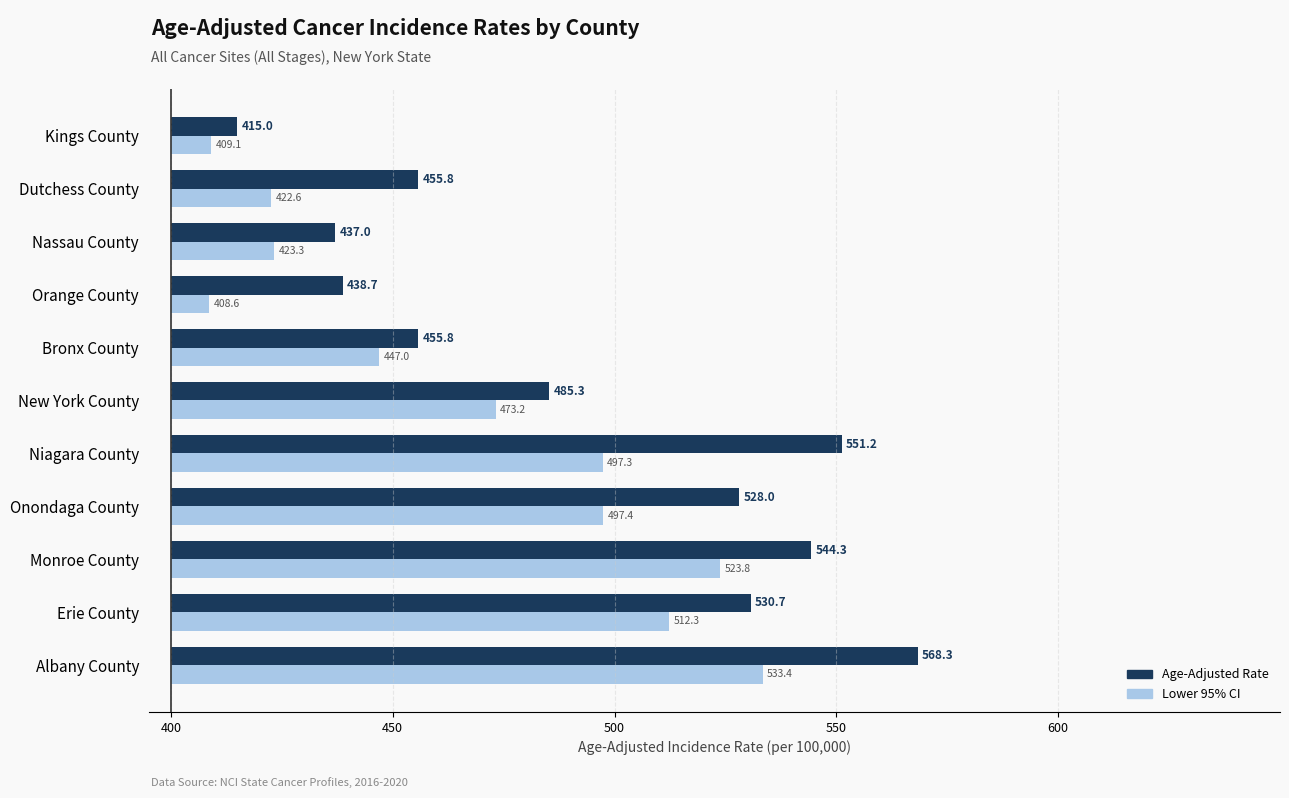

What are all the series names shown in the legend?

Age-Adjusted Rate, Lower 95% CI